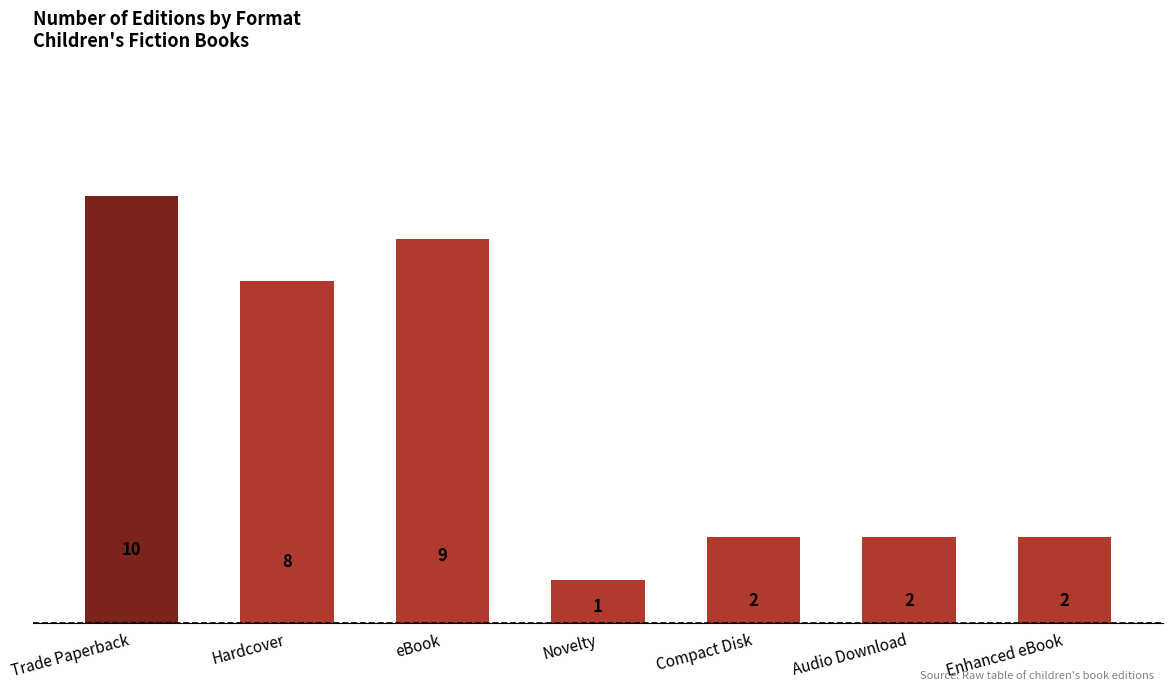

Reading left to right, extract all data points from this chart.

Trade Paperback=10	Hardcover=8	eBook=9	Novelty=1	Compact Disk=2	Audio Download=2	Enhanced eBook=2